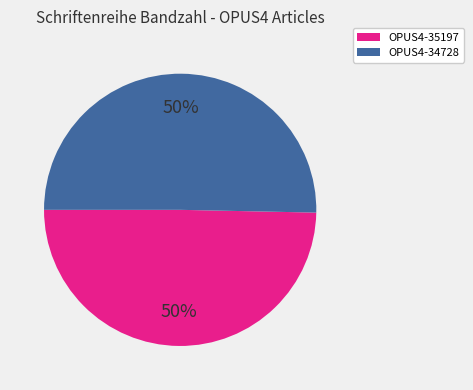

How many slices are in this pie chart?

2